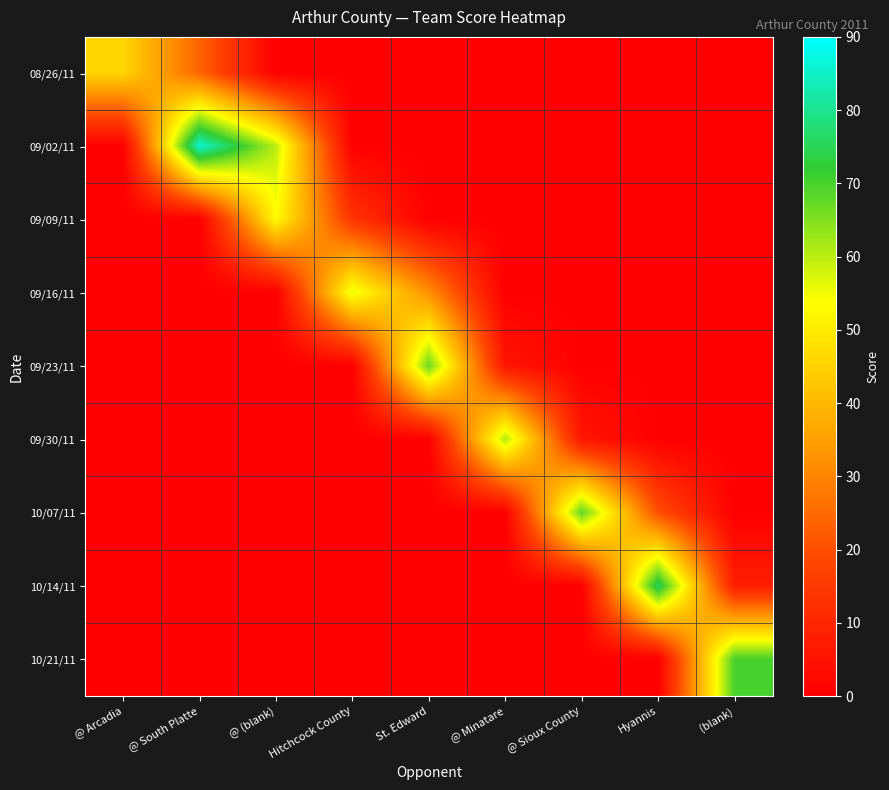

Between @ Sioux County and St. Edward, which is larger?

@ Sioux County